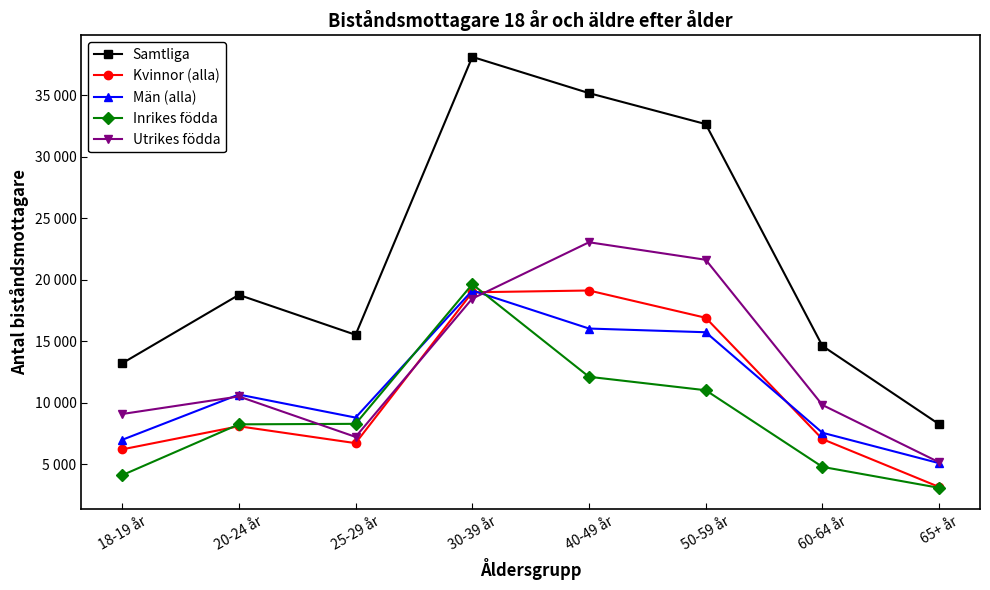

Between 40-49 år and 50-59 år, which series saw the biggest shift?

Samtliga